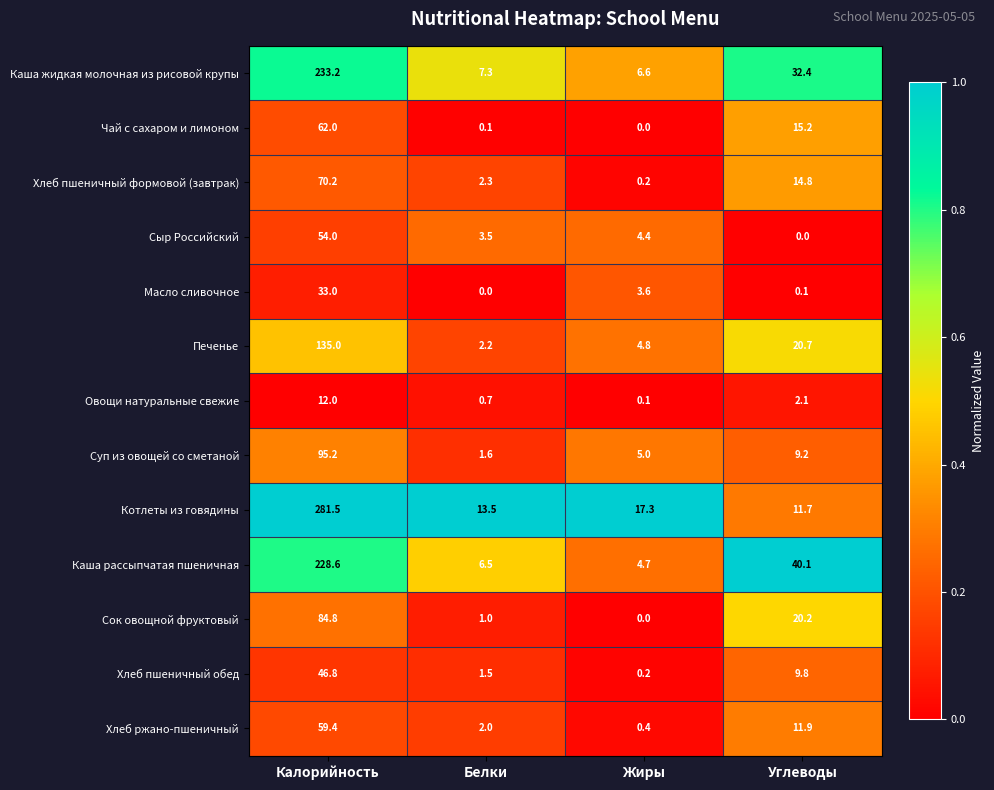

What is the spread (max minus min) of values at Калорийность?

269.5